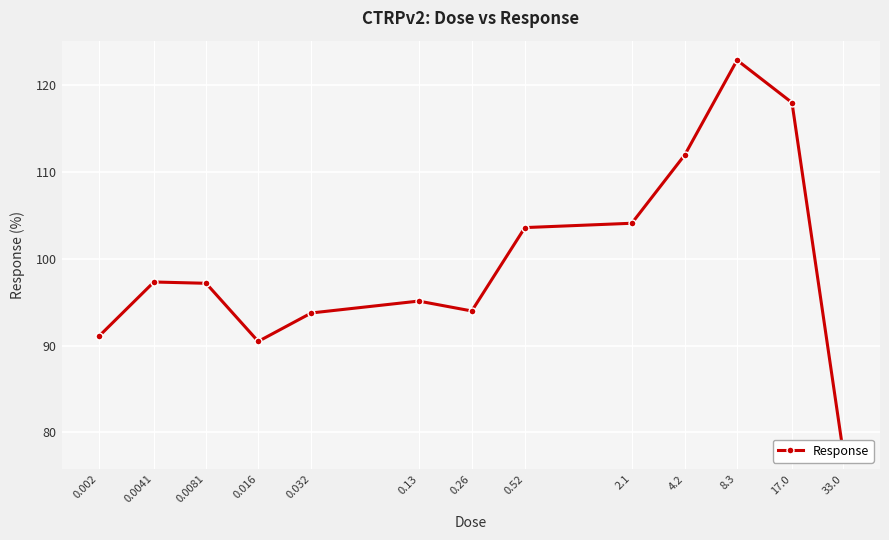

True or false: the data shows 103.6 at 0.52.

True